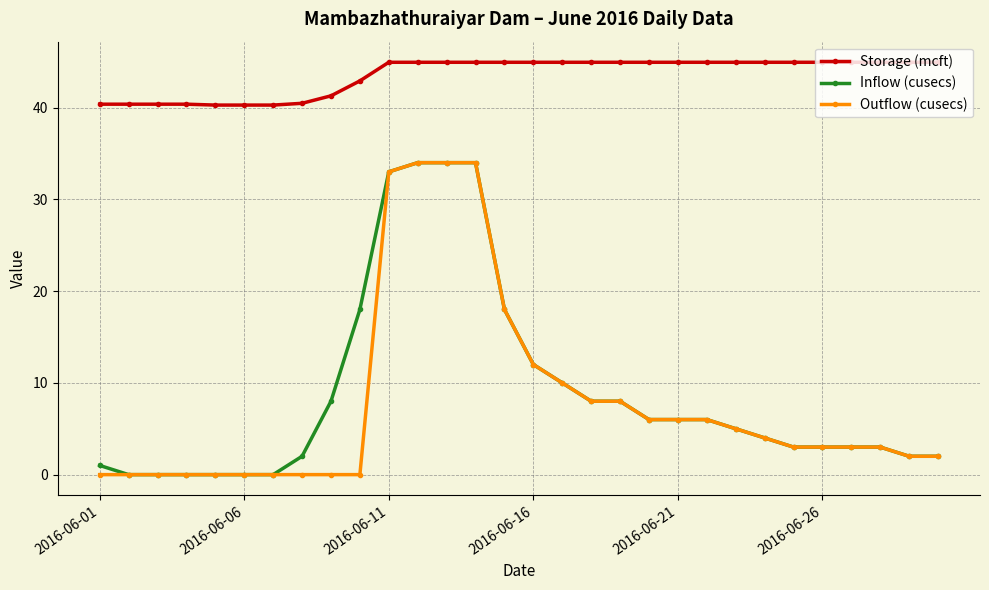

True or false: Outflow (cusecs) and Storage (mcft) cross at least once.

False